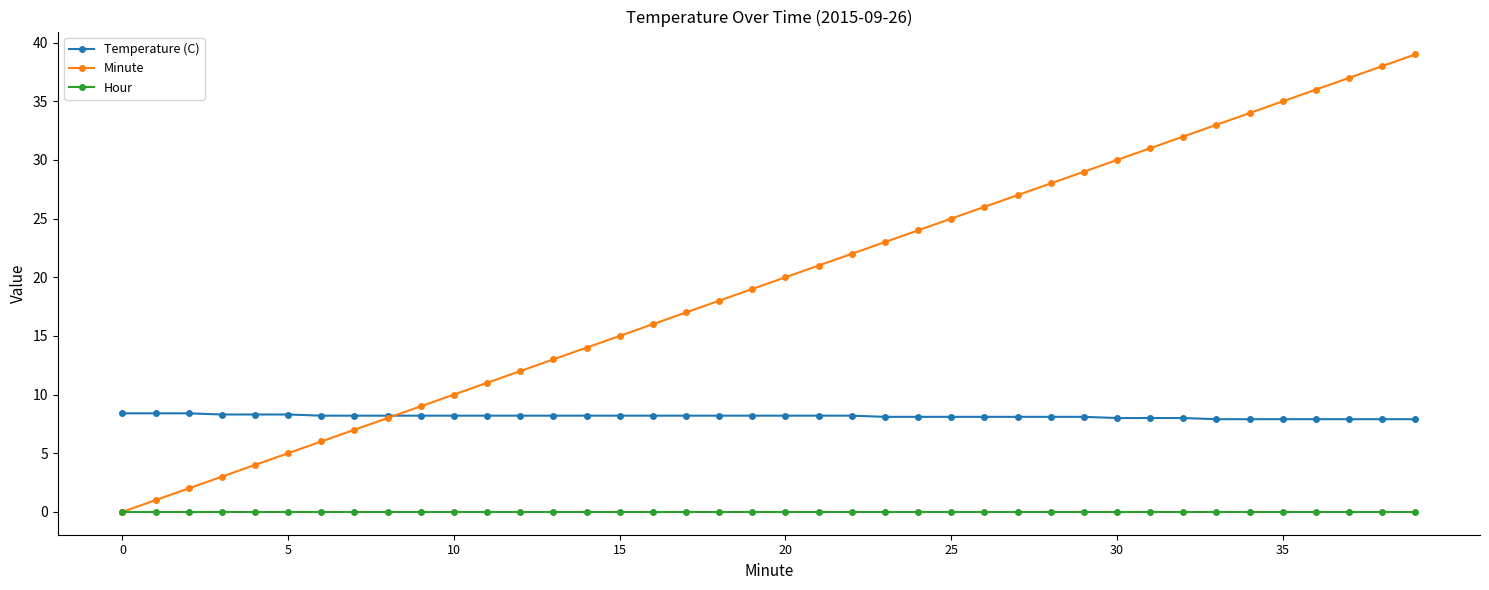

Which series has the largest total across all categories?

Minute